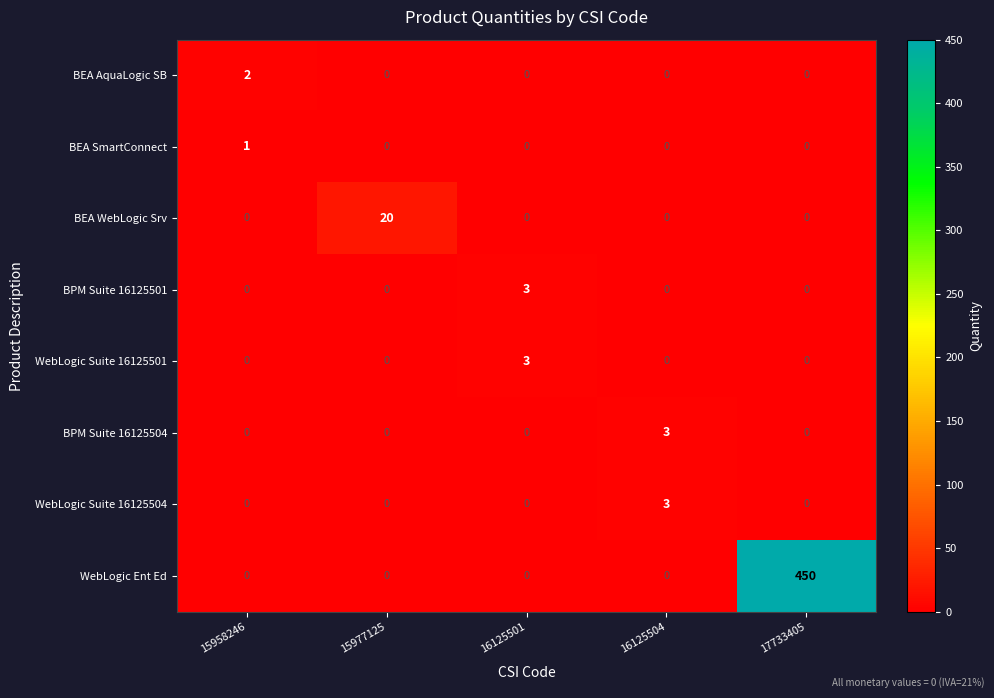

What is the difference between the maximum and minimum values in the WebLogic Suite 16125504 series?

3